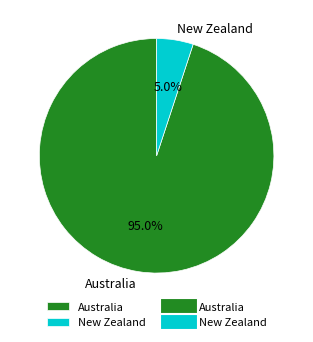

To the nearest percent, what portion does New Zealand represent?

5%